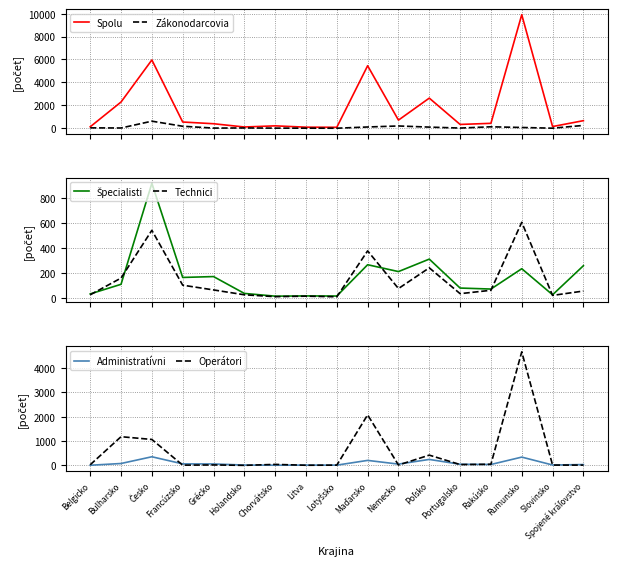

Which label corresponds to the smallest value in the chart?

Holandsko